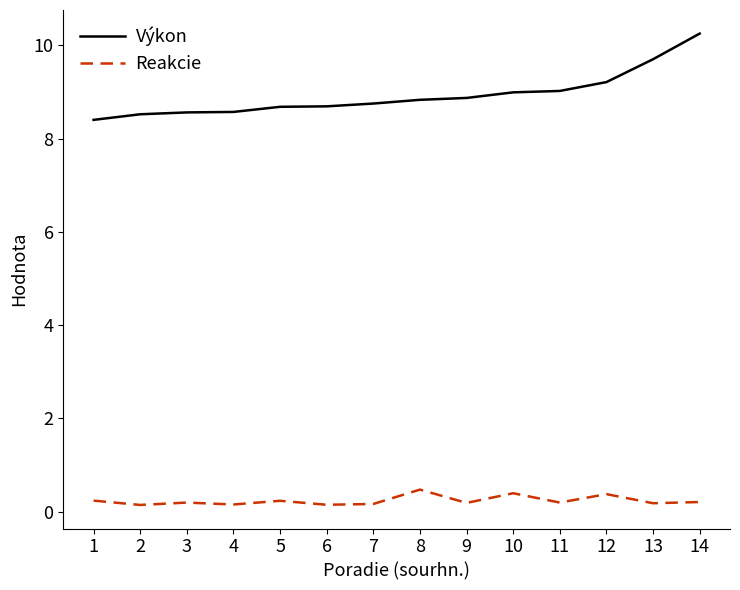

What is the sum of all Výkon values?

125.0